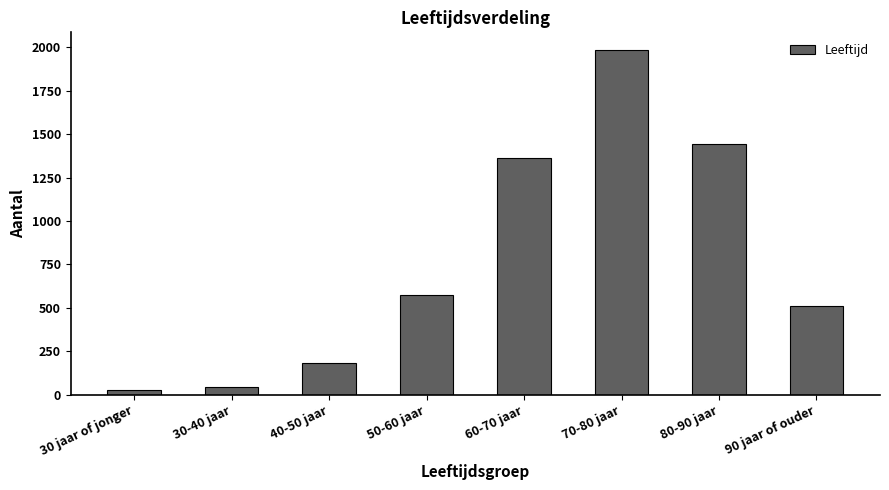

What position from the right is 30 jaar of jonger?

8